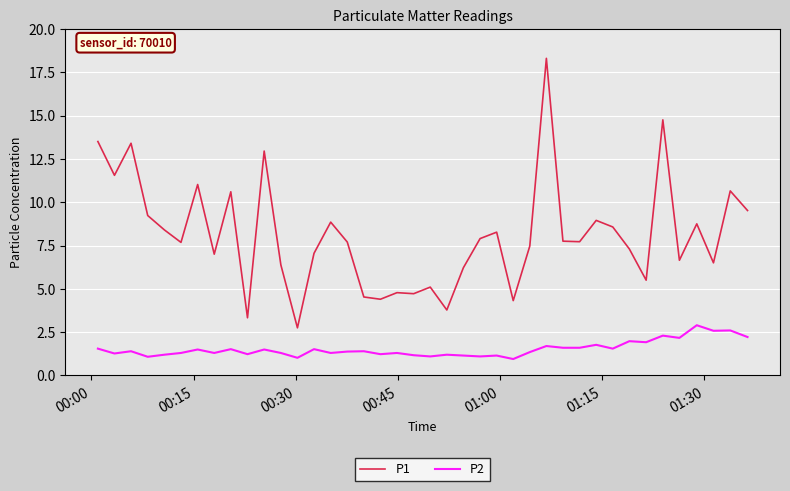

Which series has the widest spread of values?

P1